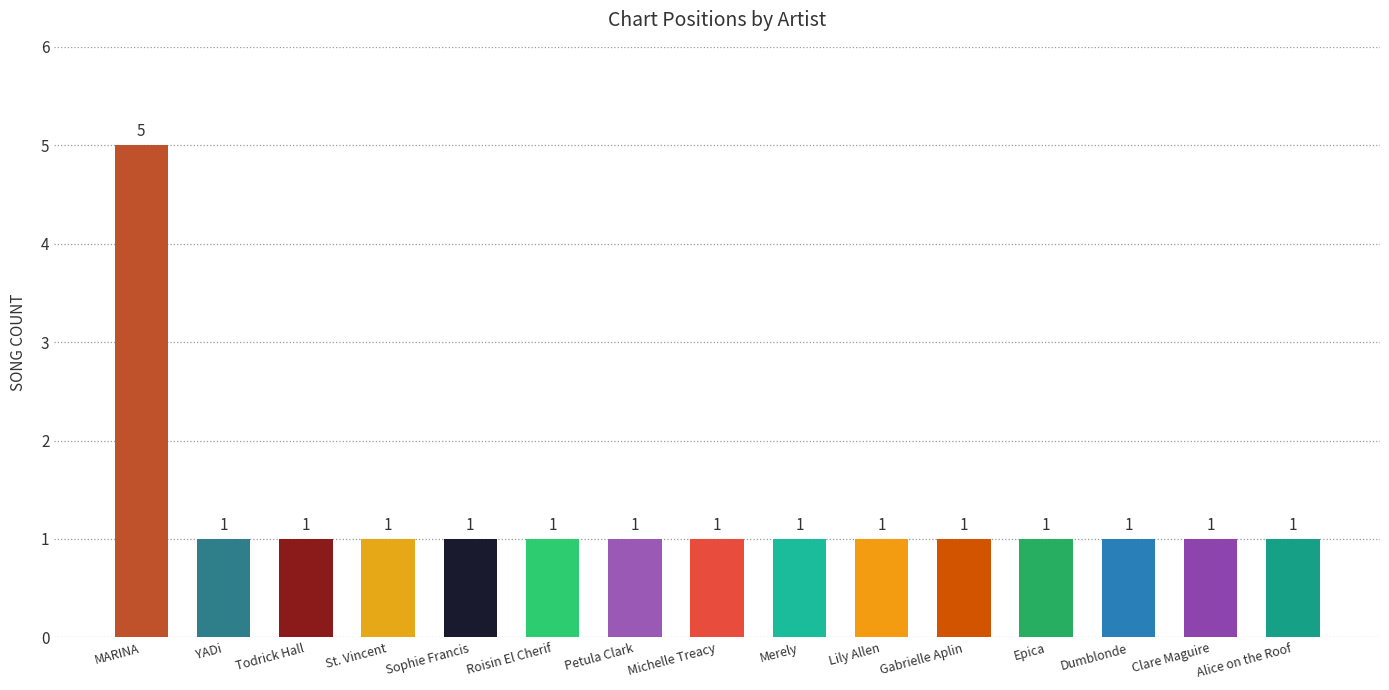

Reading left to right, list all the values displayed in this chart.

MARINA=5	YADi=1	Todrick Hall=1	St. Vincent=1	Sophie Francis=1	Roisin El Cherif=1	Petula Clark=1	Michelle Treacy=1	Merely=1	Lily Allen=1	Gabrielle Aplin=1	Epica=1	Dumblonde=1	Clare Maguire=1	Alice on the Roof=1